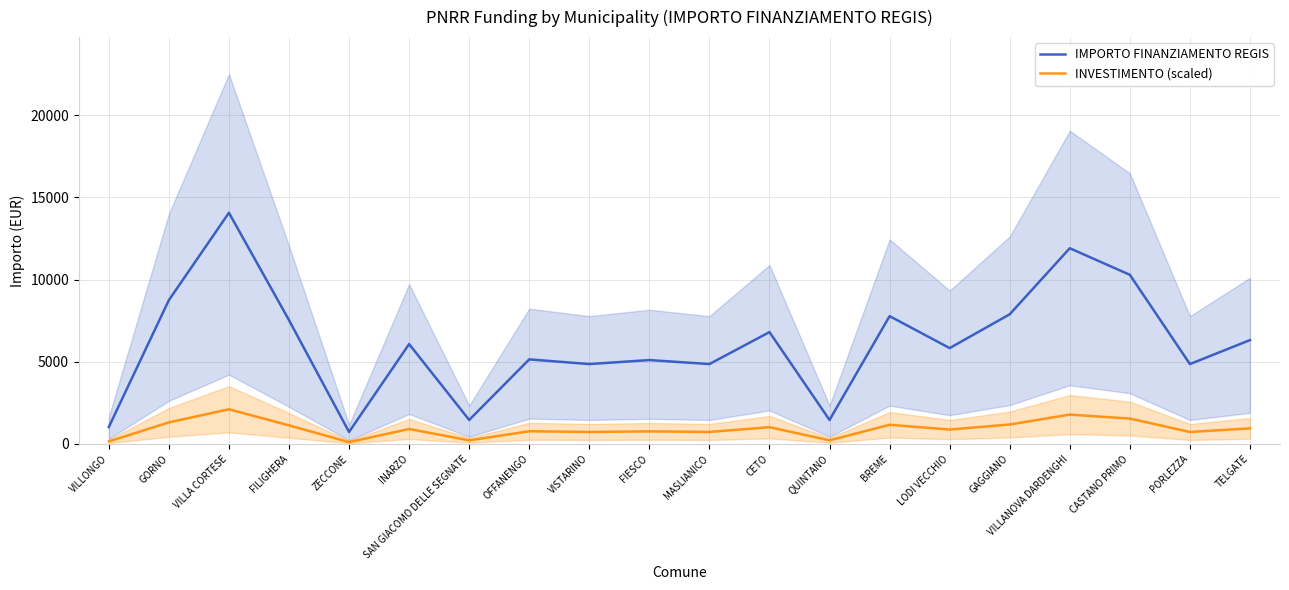

Is this an area chart (filled region under the line)?

No